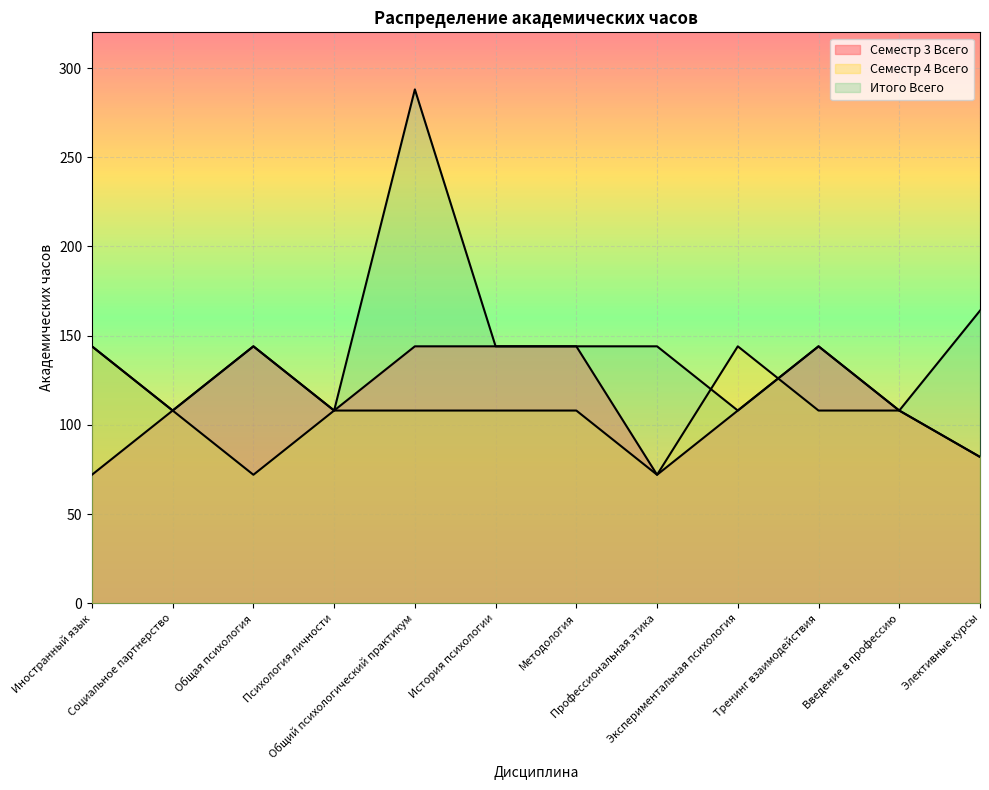

Is it true that Итого Всего equals 256 at Тренинг взаимодействия?

False